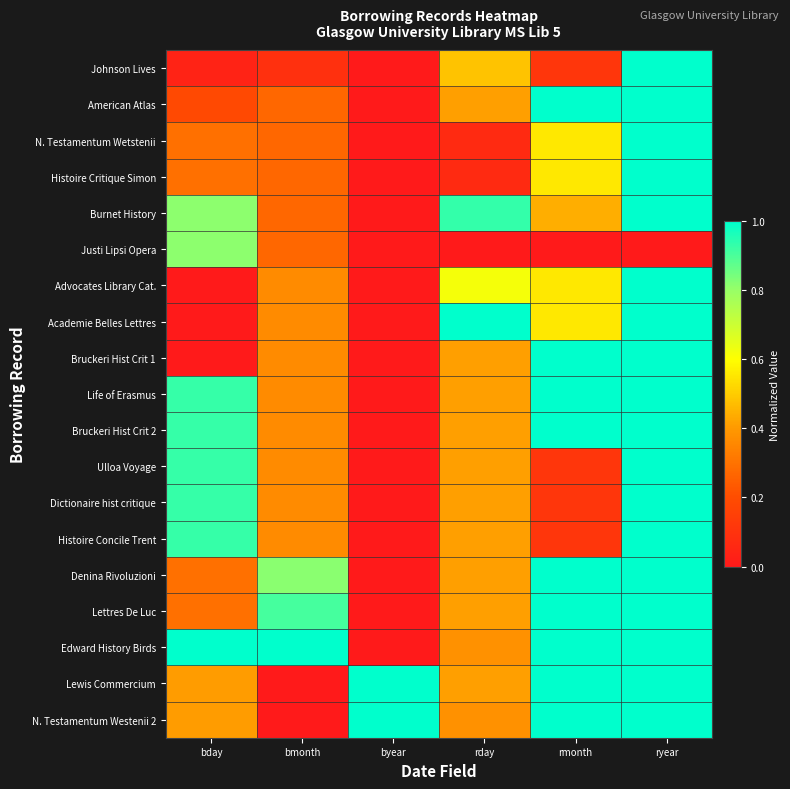

Which category has the lowest value across all series?

byear